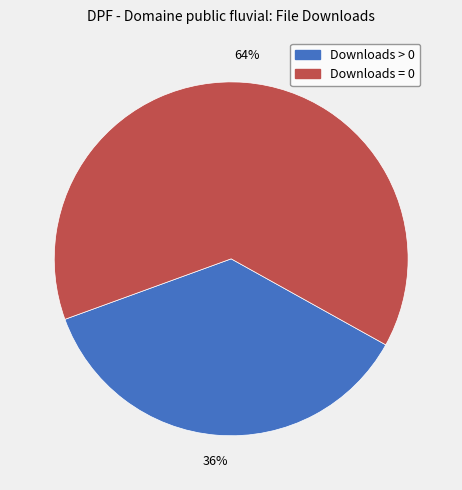

Does any single category account for the majority?

Yes